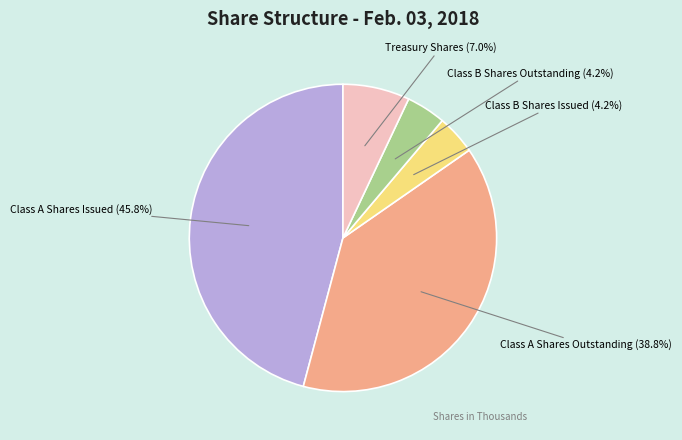

To the nearest percent, what is the average slice percentage?

20%